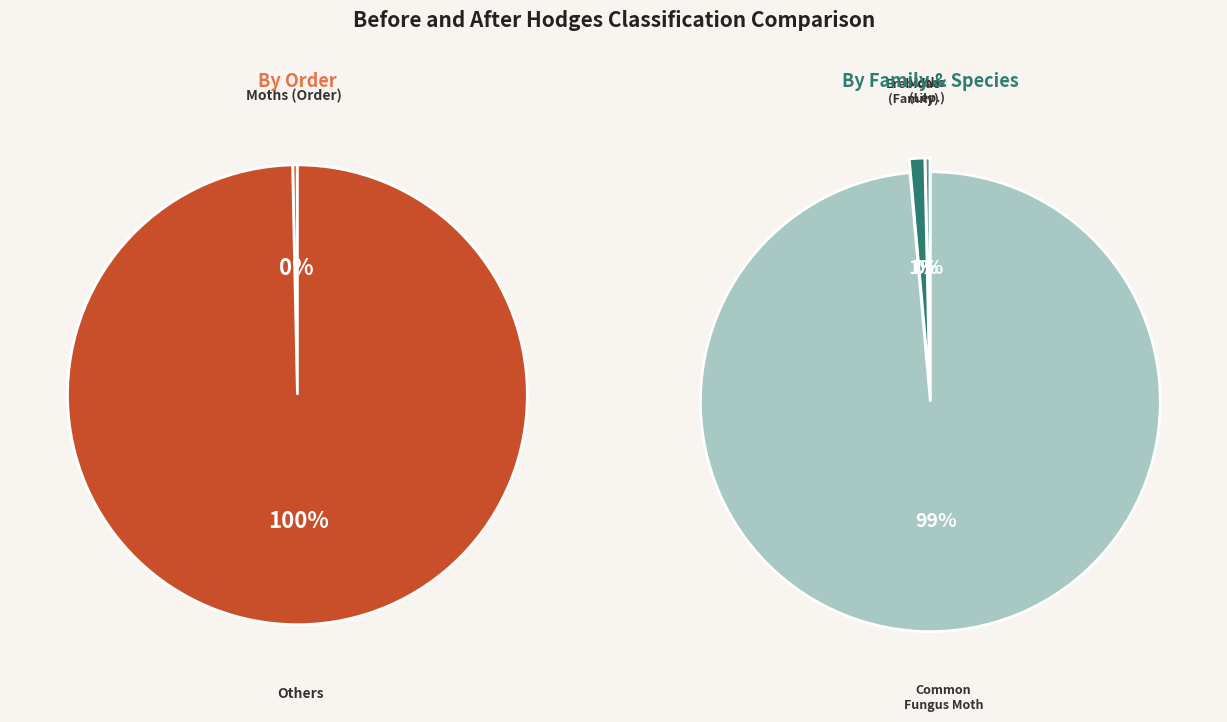

Rank the categories by value from lowest to highest.

Moths, Erebidae, Common Fungus Moth